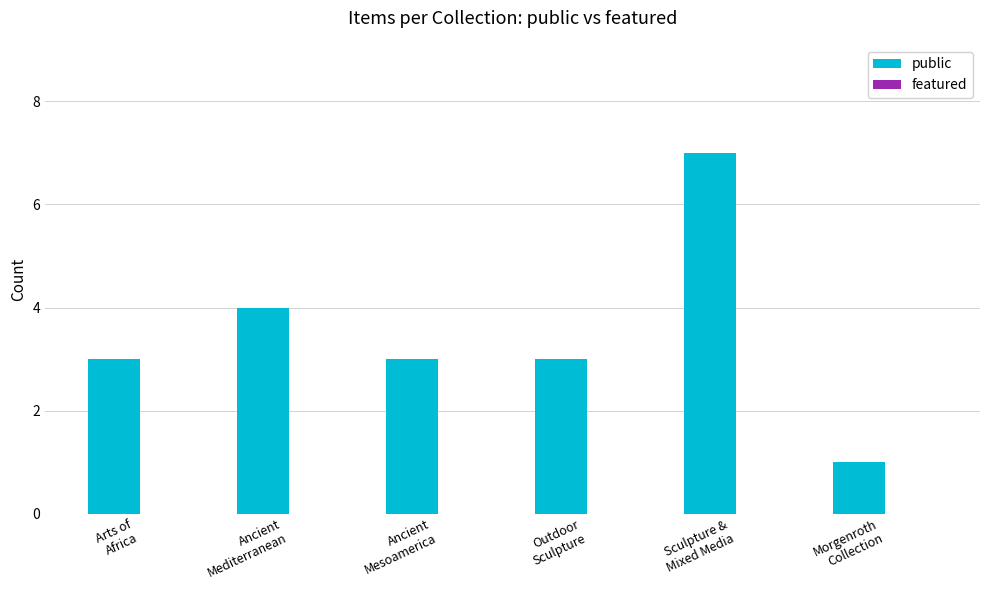

What position from the left is Morgenroth
Collection?

6